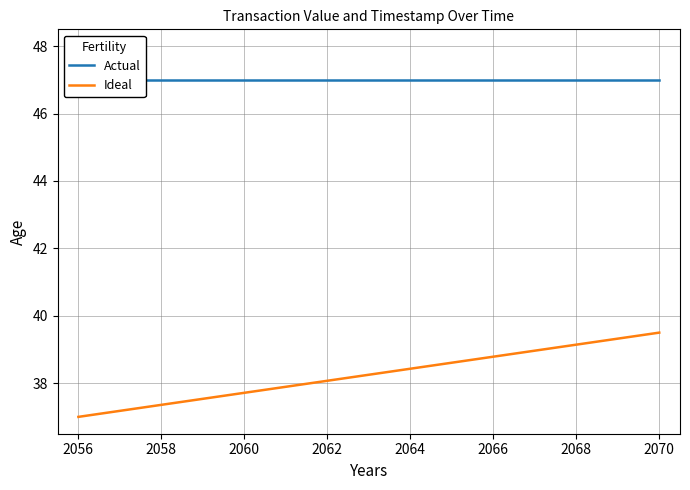

At how many categories does at least one series exceed 43?

24